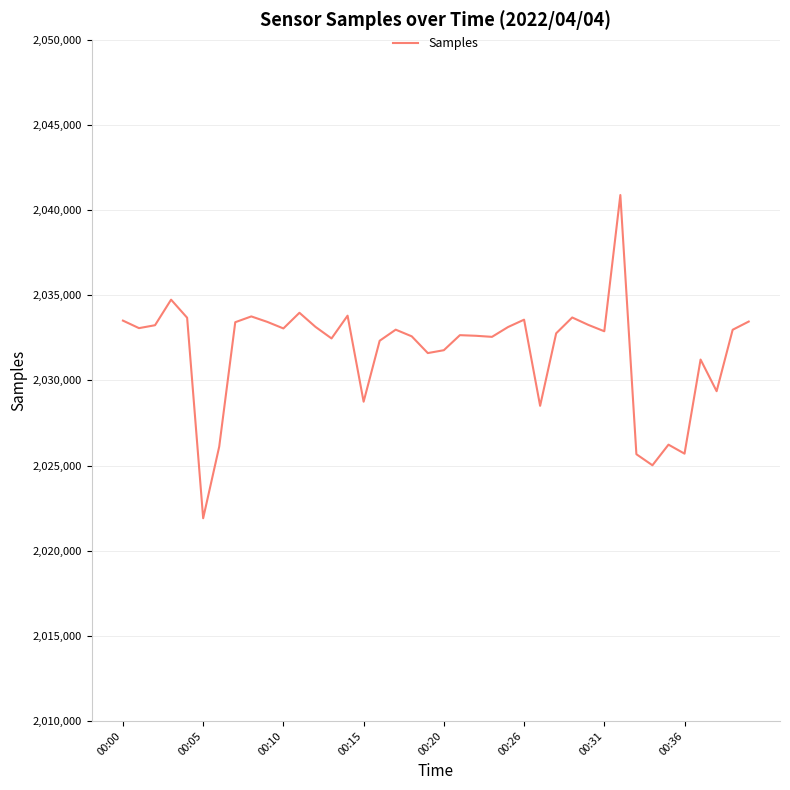

What is the difference between the second highest and minimum values?

12837